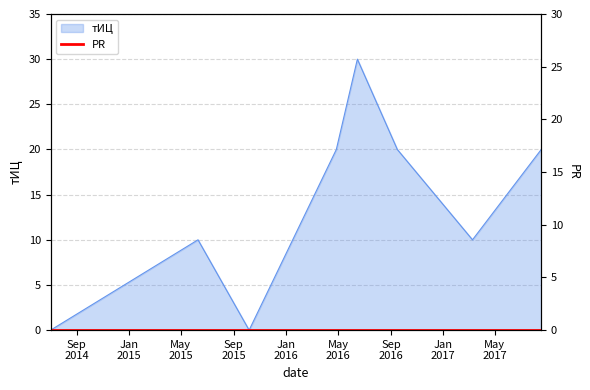

What is the label of the 6th point from the left?

2016-09-16